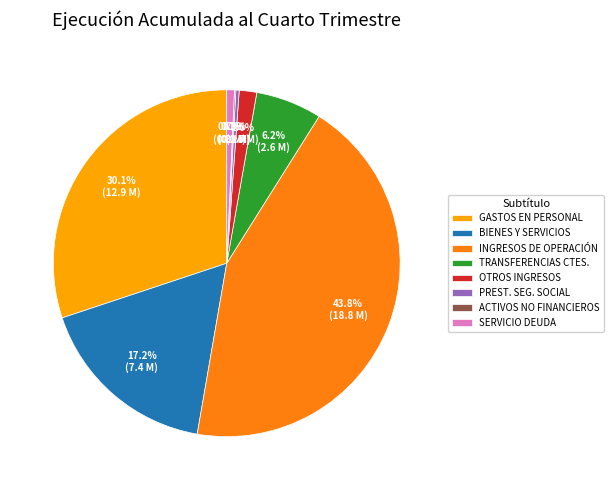

To the nearest percent, what percentage of the pie is INGRESOS DE OPERACIÓN?

44%